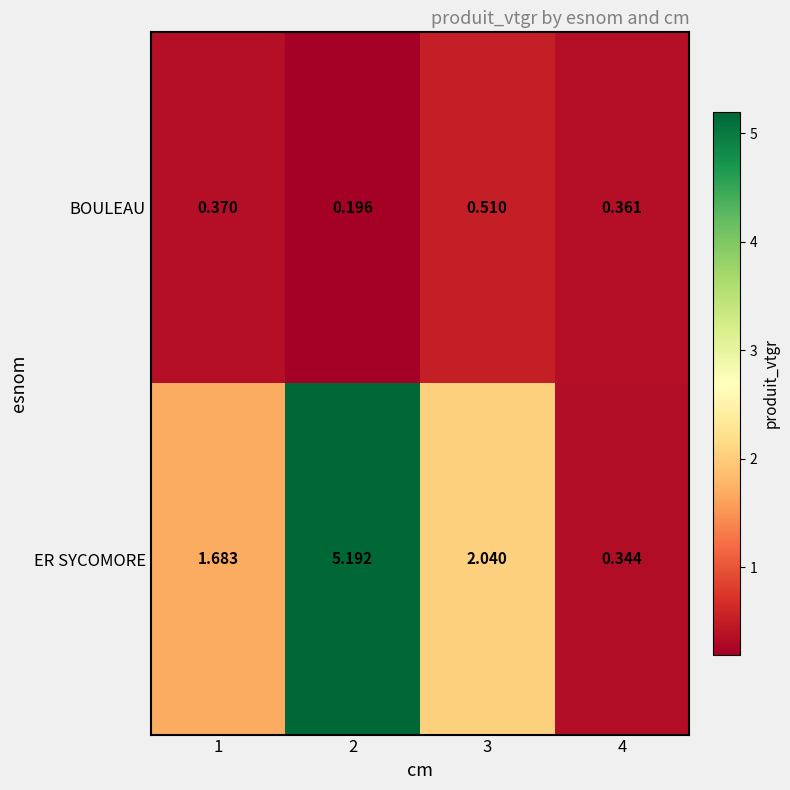

Which series has the largest total across all categories?

ER SYCOMORE